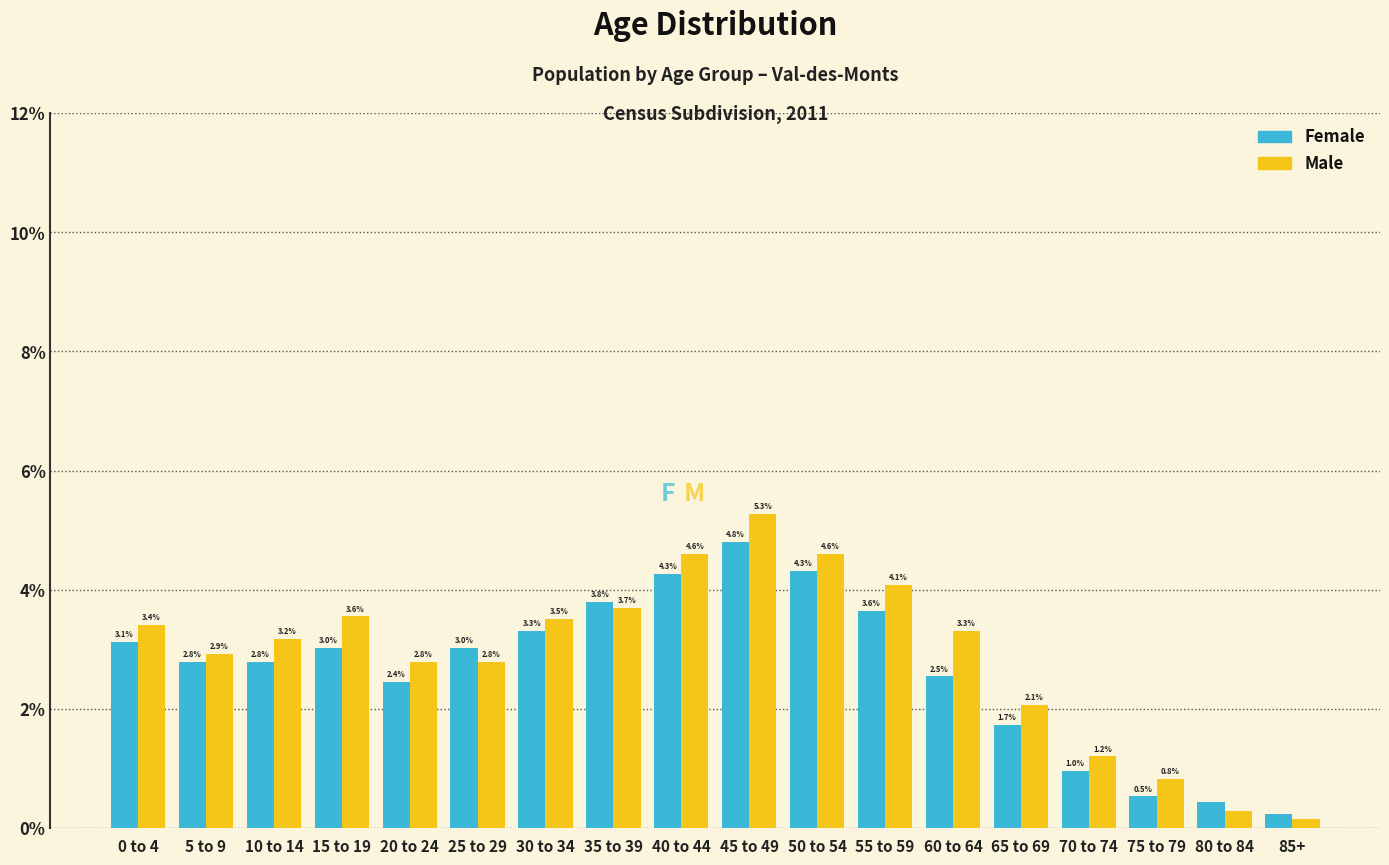

The Male series shows 4.6 at 40 to 44. True or false?

True